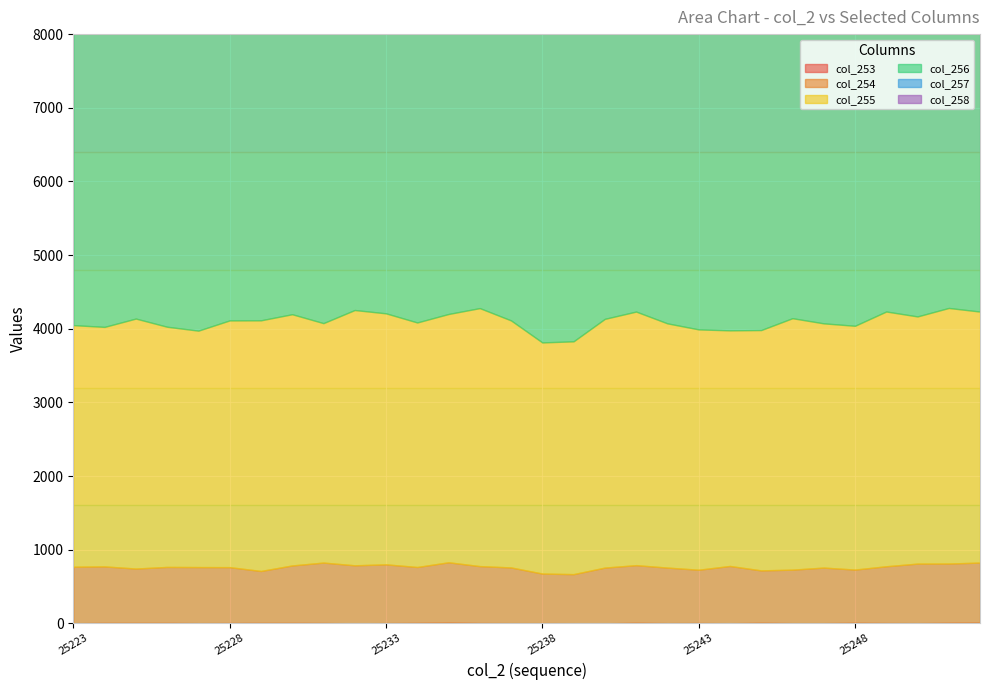

List the series in order of their peak value, highest first.

col_257, col_256, col_258, col_255, col_254, col_253